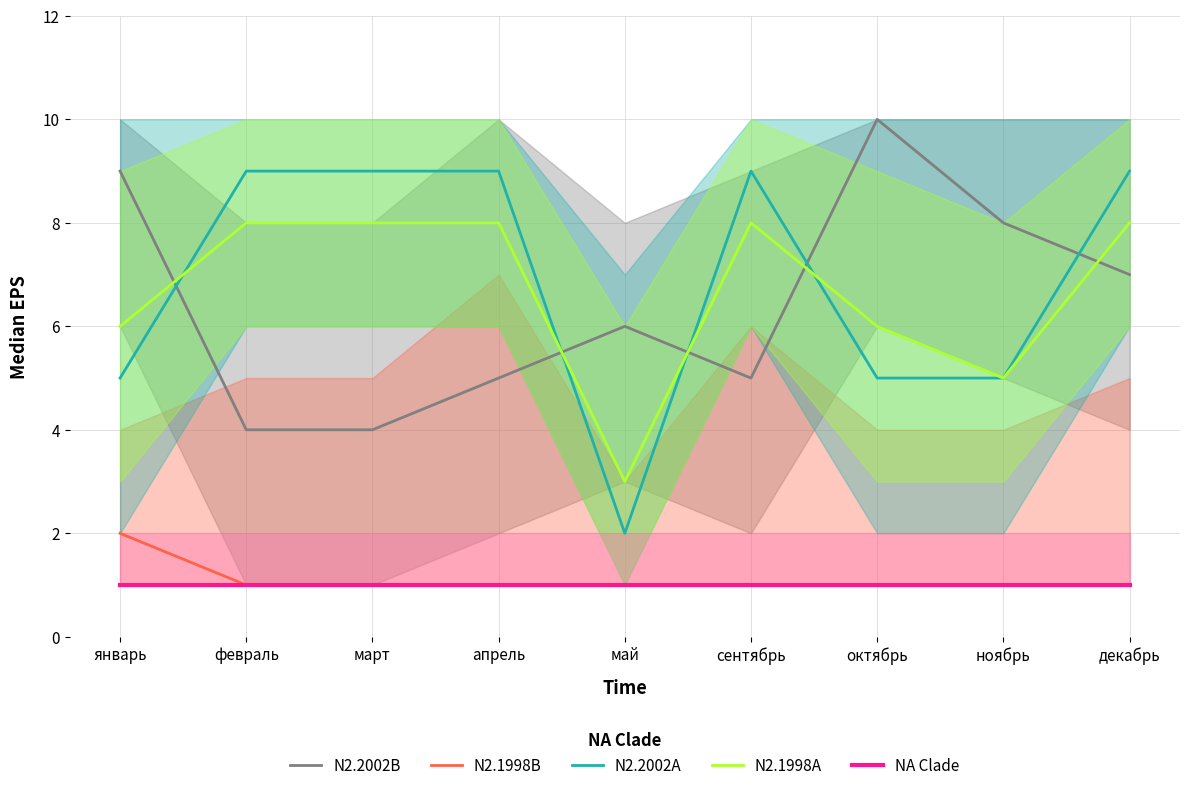

Reading right to left, transcribe all the data shown in this chart.

N2.2002B: декабрь=7	ноябрь=8	октябрь=10	сентябрь=5	май=6	апрель=5	март=4	февраль=4	январь=9
N2.1998B: декабрь=1	ноябрь=1	октябрь=1	сентябрь=1	май=1	апрель=1	март=1	февраль=1	январь=2
N2.2002A: декабрь=9	ноябрь=5	октябрь=5	сентябрь=9	май=2	апрель=9	март=9	февраль=9	январь=5
N2.1998A: декабрь=8	ноябрь=5	октябрь=6	сентябрь=8	май=3	апрель=8	март=8	февраль=8	январь=6
NA Clade: декабрь=1	ноябрь=1	октябрь=1	сентябрь=1	май=1	апрель=1	март=1	февраль=1	январь=1